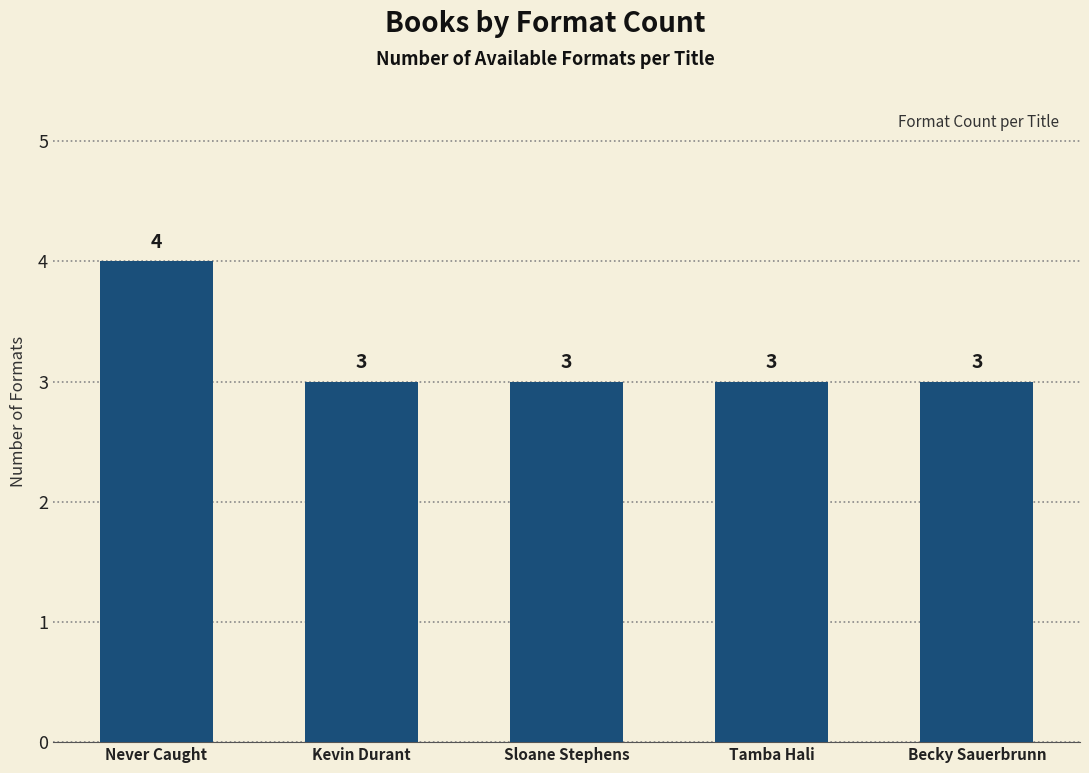

Count the values in the range 3 to 4.

5